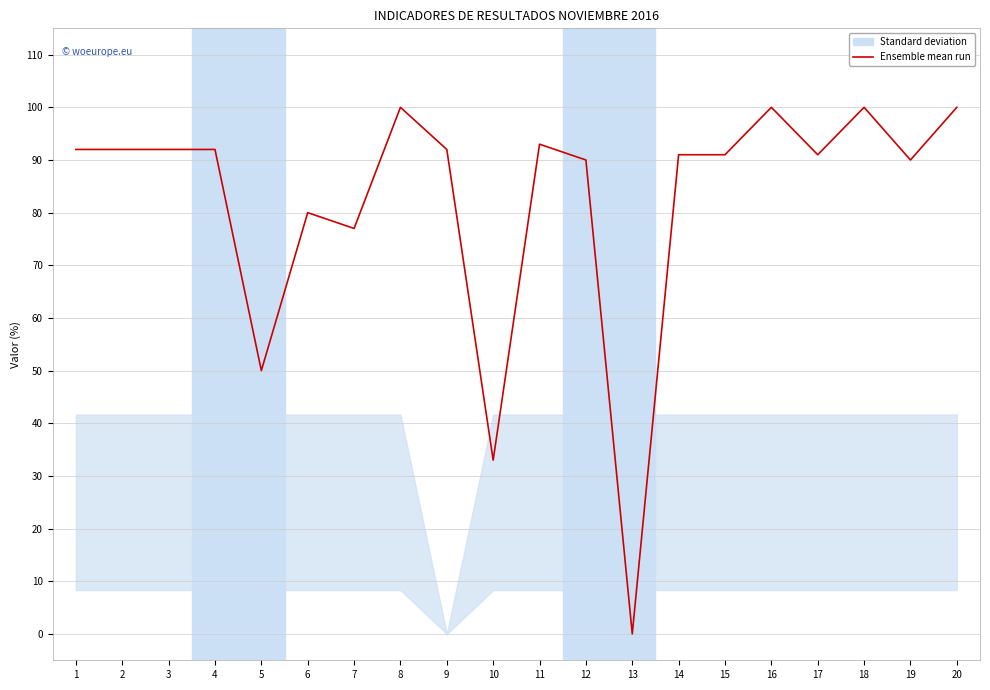

Rank the categories by value from lowest to highest.

13, 10, 5, 7, 6, 12, 19, 14, 15, 17, 1, 2, 3, 4, 9, 11, 8, 16, 18, 20